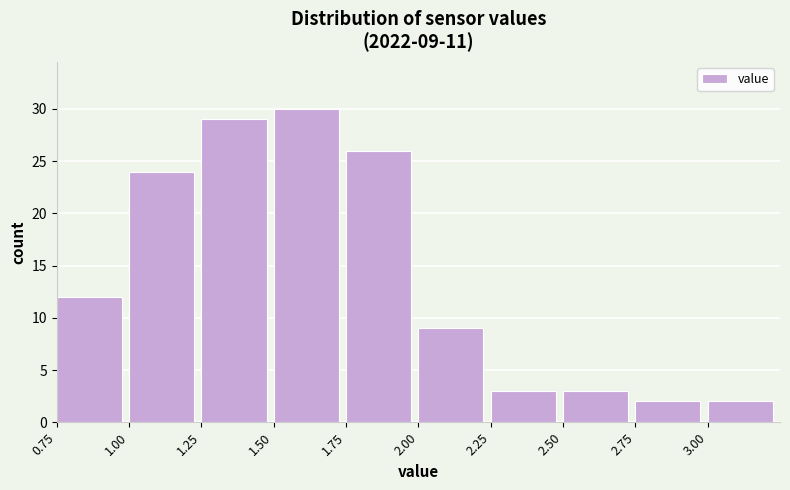

Which range on the x-axis has the tallest bar?

1.50 to 1.75